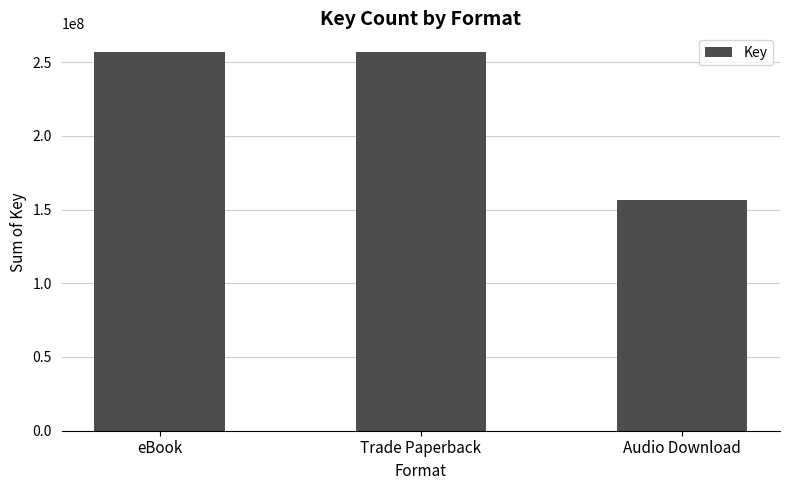

Is it true that the value at Trade Paperback is 354934653?

False